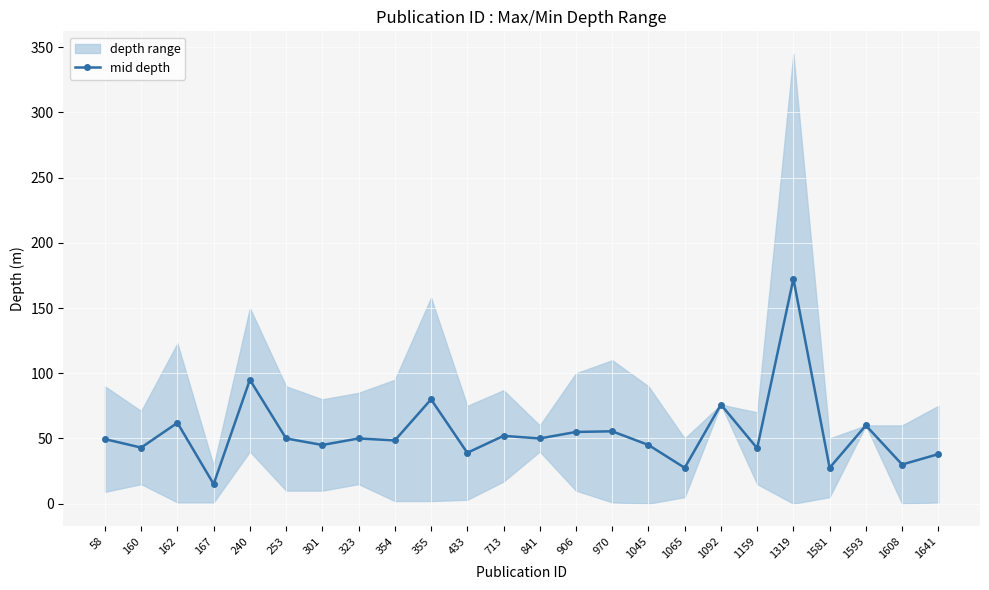

How many interior local peaks (higher than both neighbors) does the data have?

9